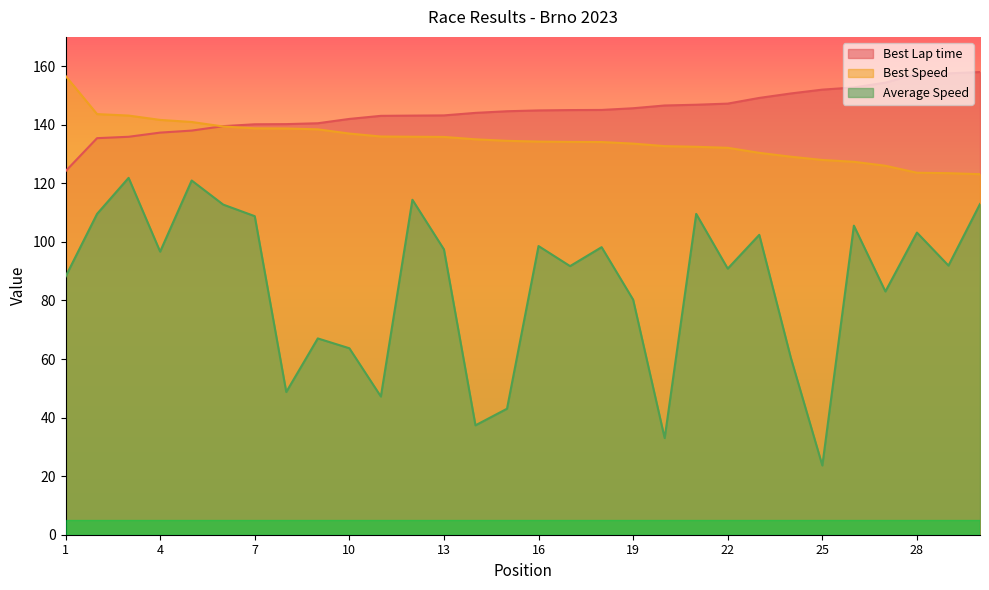

Does the chart display data point markers on the line(s)?

No